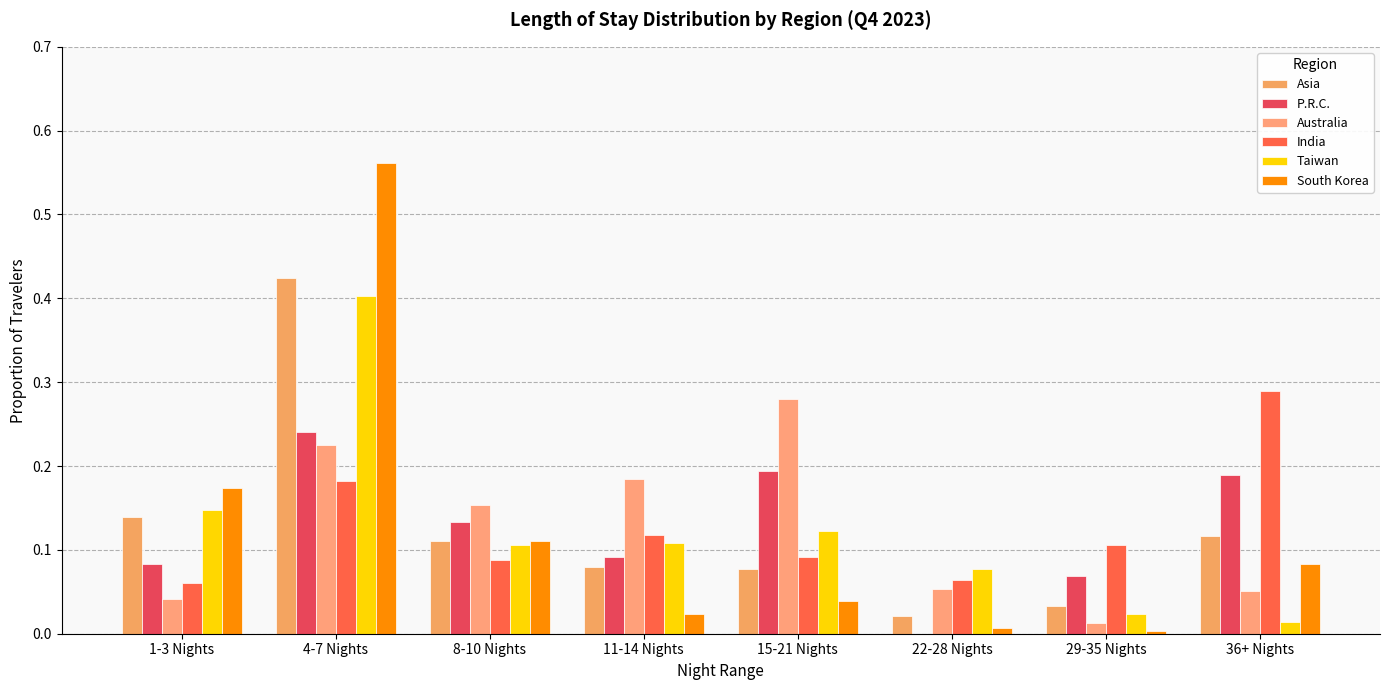

Reading left to right, transcribe all the data shown in this chart.

Asia: 0.1	0.4	0.1	0.1	0.1	0.0	0.0	0.1
P.R.C.: 0.1	0.2	0.1	0.1	0.2	0.0	0.1	0.2
Australia: 0.0	0.2	0.2	0.2	0.3	0.1	0.0	0.1
India: 0.1	0.2	0.1	0.1	0.1	0.1	0.1	0.3
Taiwan: 0.1	0.4	0.1	0.1	0.1	0.1	0.0	0.0
South Korea: 0.2	0.6	0.1	0.0	0.0	0.0	0.0	0.1